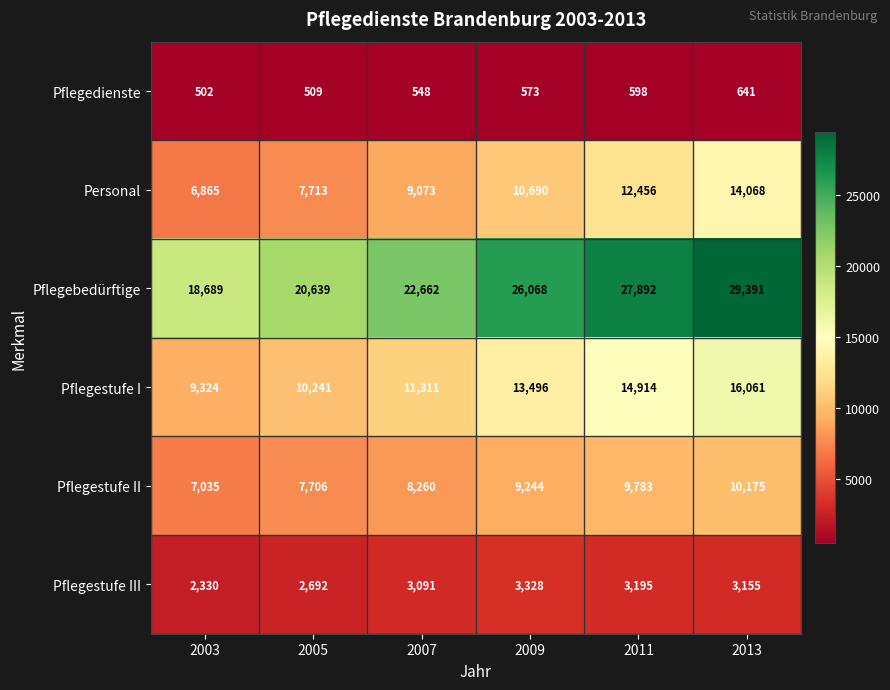

What is the approximate value of Personal at 2003?

6865